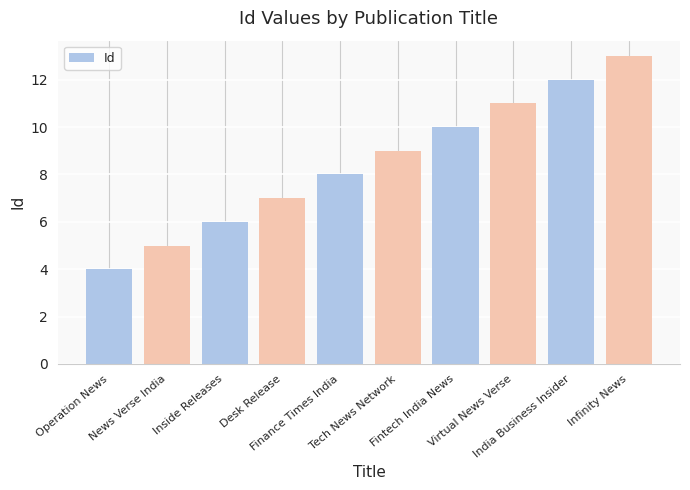

How many values are between 6 and 11?

6